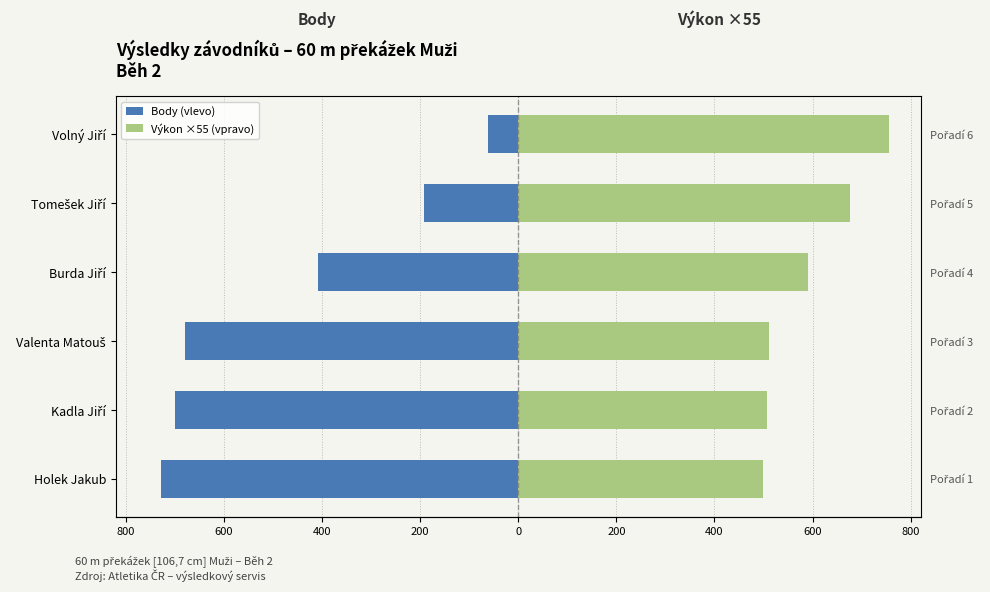

Which series has the largest total across all categories?

Výkon ×55 (vpravo)